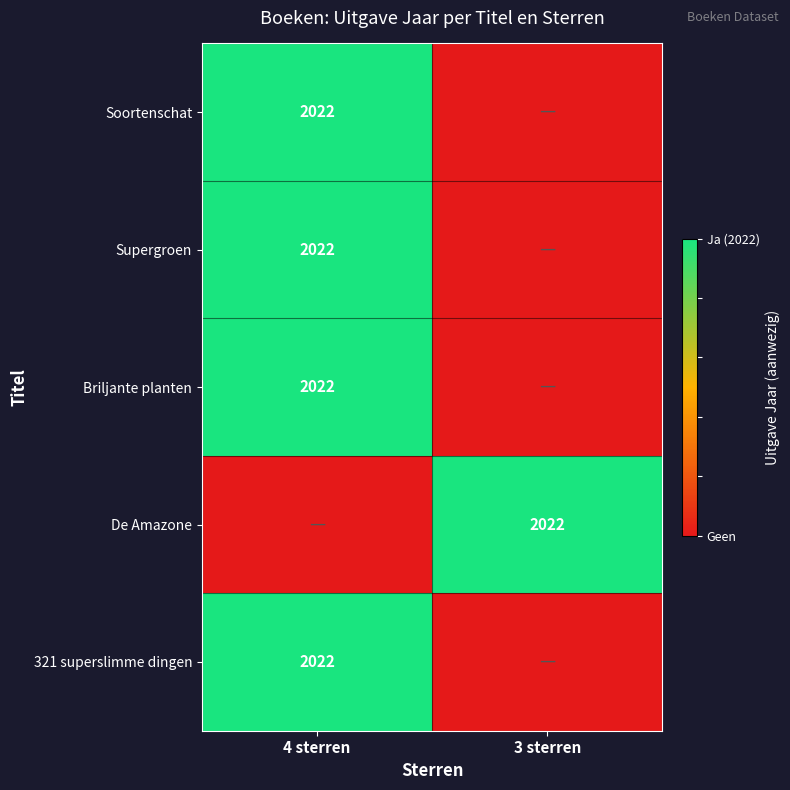

The value of 321 superslimme dingen at 4 sterren is 2022. True or false?

True